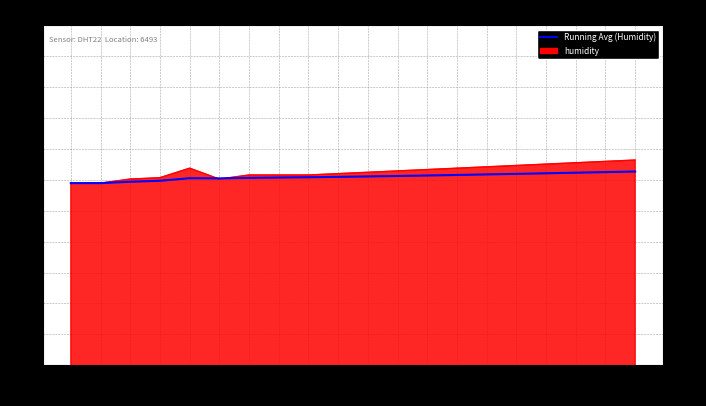

True or false: running average has a value of 73.4 at 00:31.

True